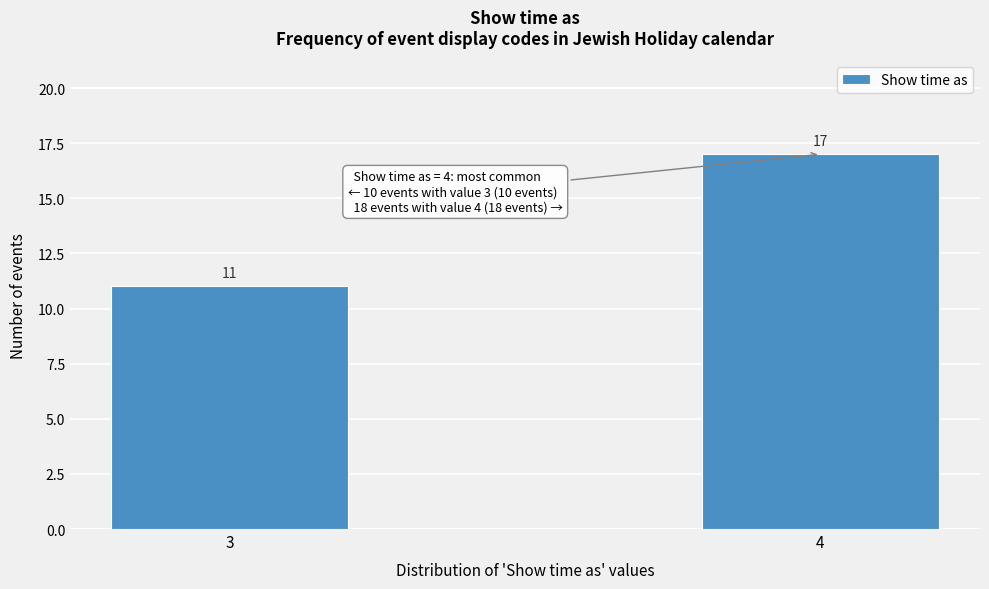

Reading left to right, extract all data points from this chart.

11	17